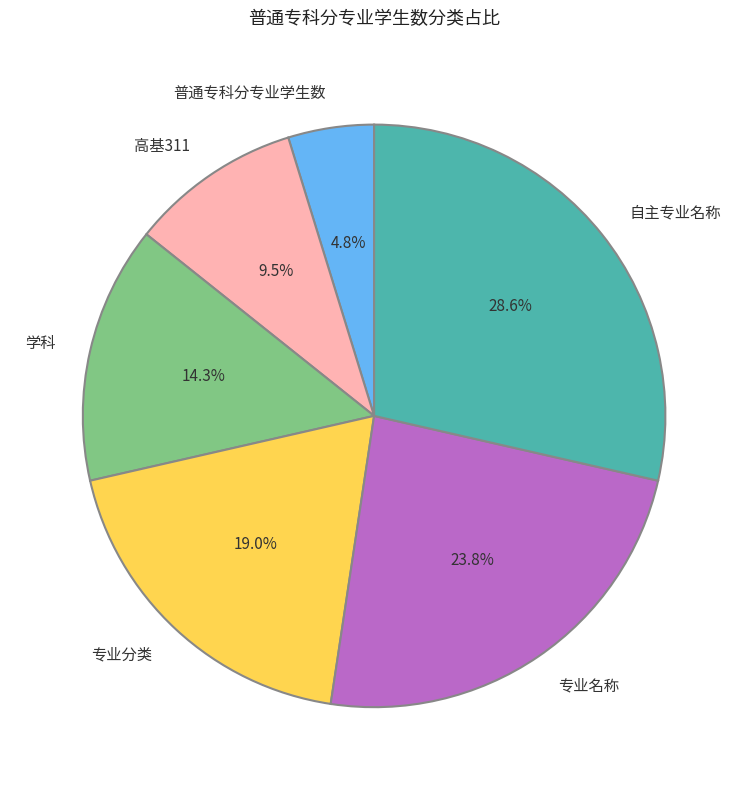

To the nearest percent, what percentage of the pie is 自主专业名称?

29%